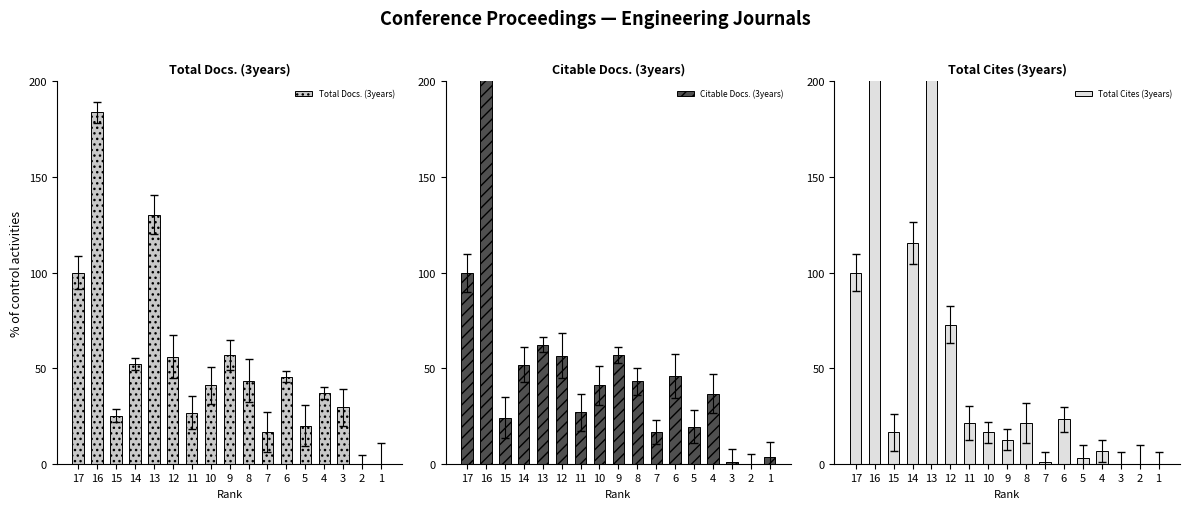

What is the difference between the maximum and minimum values in the Total Docs. (3years) series?

183.9